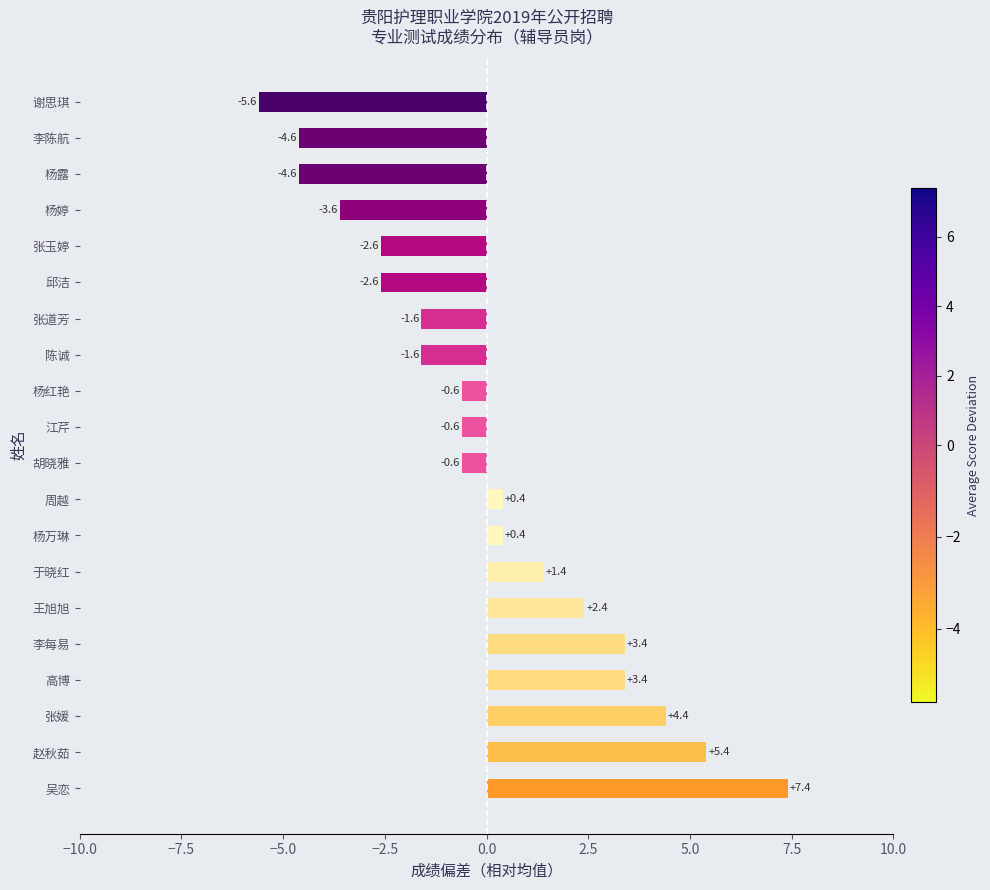

What is the smallest value displayed?

-5.6